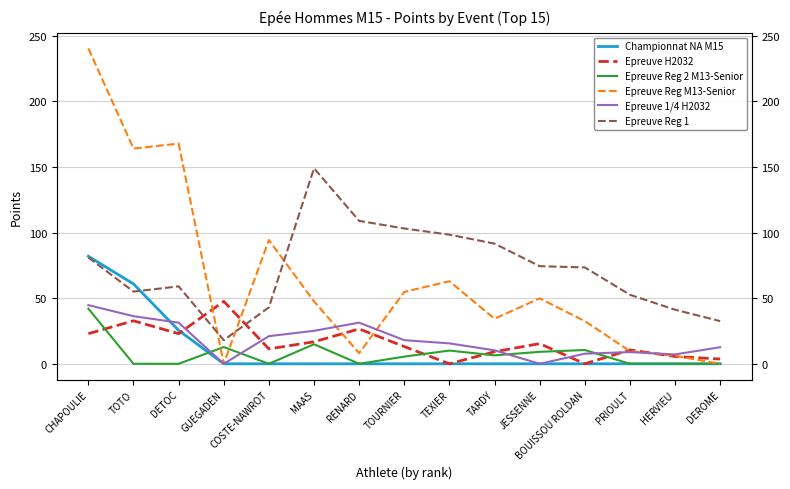

True or false: Epreuve Reg M13-Senior has more than 2 interior local peaks.

True